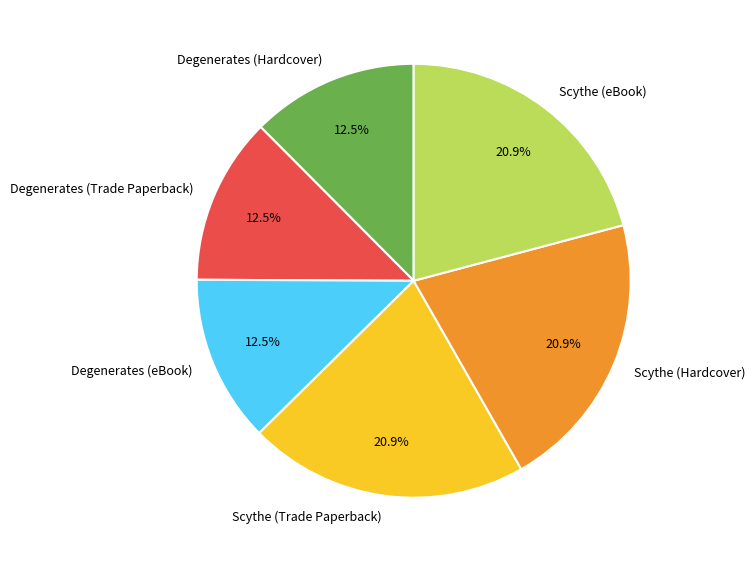

Count the number of slices in the pie.

6